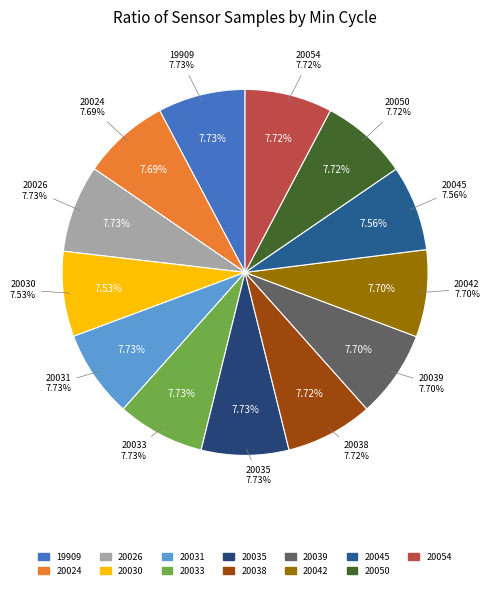

The 20054 slice represents 1% of the pie. True or false?

False